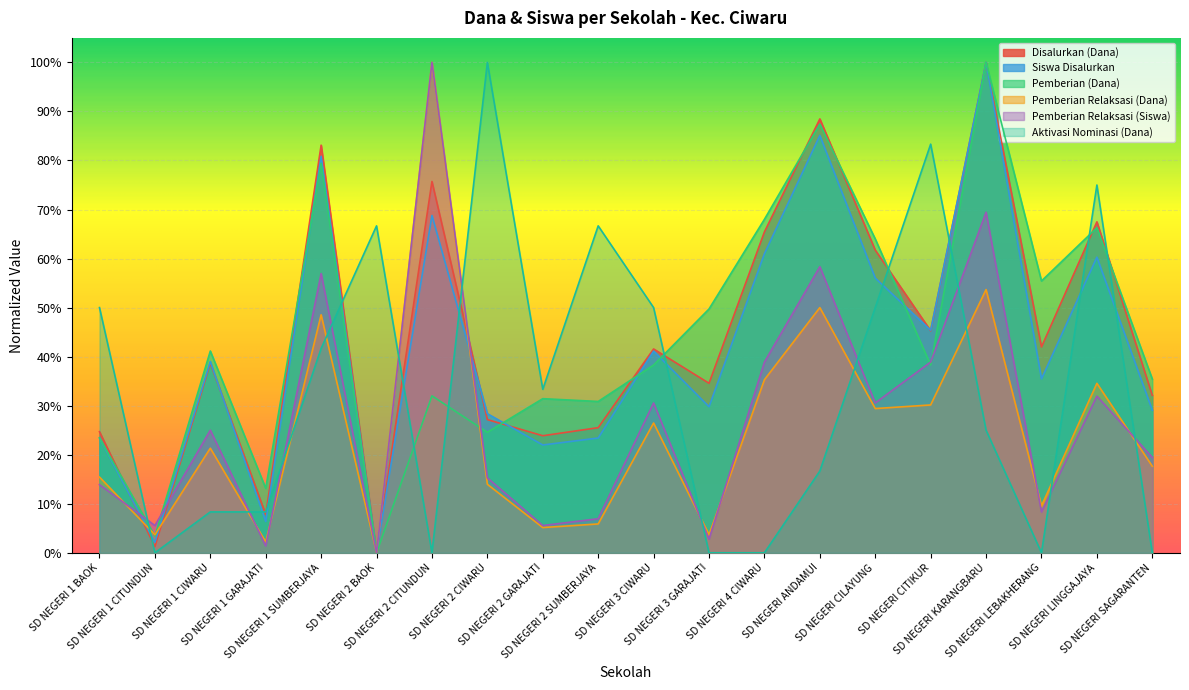

Reading left to right, transcribe all the data shown in this chart.

Disalurkan (Dana): 0.2	0.0	0.4	0.1	0.8	0.0	0.8	0.3	0.2	0.3	0.4	0.3	0.7	0.9	0.6	0.5	1.0	0.4	0.7	0.3
Siswa Disalurkan: 0.2	0.0	0.4	0.1	0.8	0.0	0.7	0.3	0.2	0.2	0.4	0.3	0.6	0.9	0.6	0.5	1.0	0.4	0.6	0.3
Pemberian (Dana): 0.2	0.0	0.4	0.1	0.8	0.0	0.3	0.2	0.3	0.3	0.4	0.5	0.7	0.9	0.6	0.4	1.0	0.6	0.7	0.4
Pemberian Relaksasi (Dana): 0.2	0.0	0.2	0.0	0.5	0.0	1.0	0.1	0.1	0.1	0.3	0.0	0.4	0.5	0.3	0.3	0.5	0.1	0.3	0.2
Pemberian Relaksasi (Siswa): 0.1	0.1	0.2	0.0	0.6	0.0	1.0	0.2	0.1	0.1	0.3	0.0	0.4	0.6	0.3	0.4	0.7	0.1	0.3	0.2
Aktivasi Nominasi (Dana): 0.5	0.0	0.1	0.1	0.4	0.7	0.0	1.0	0.3	0.7	0.5	0.0	0.0	0.2	0.5	0.8	0.2	0.0	0.7	0.0